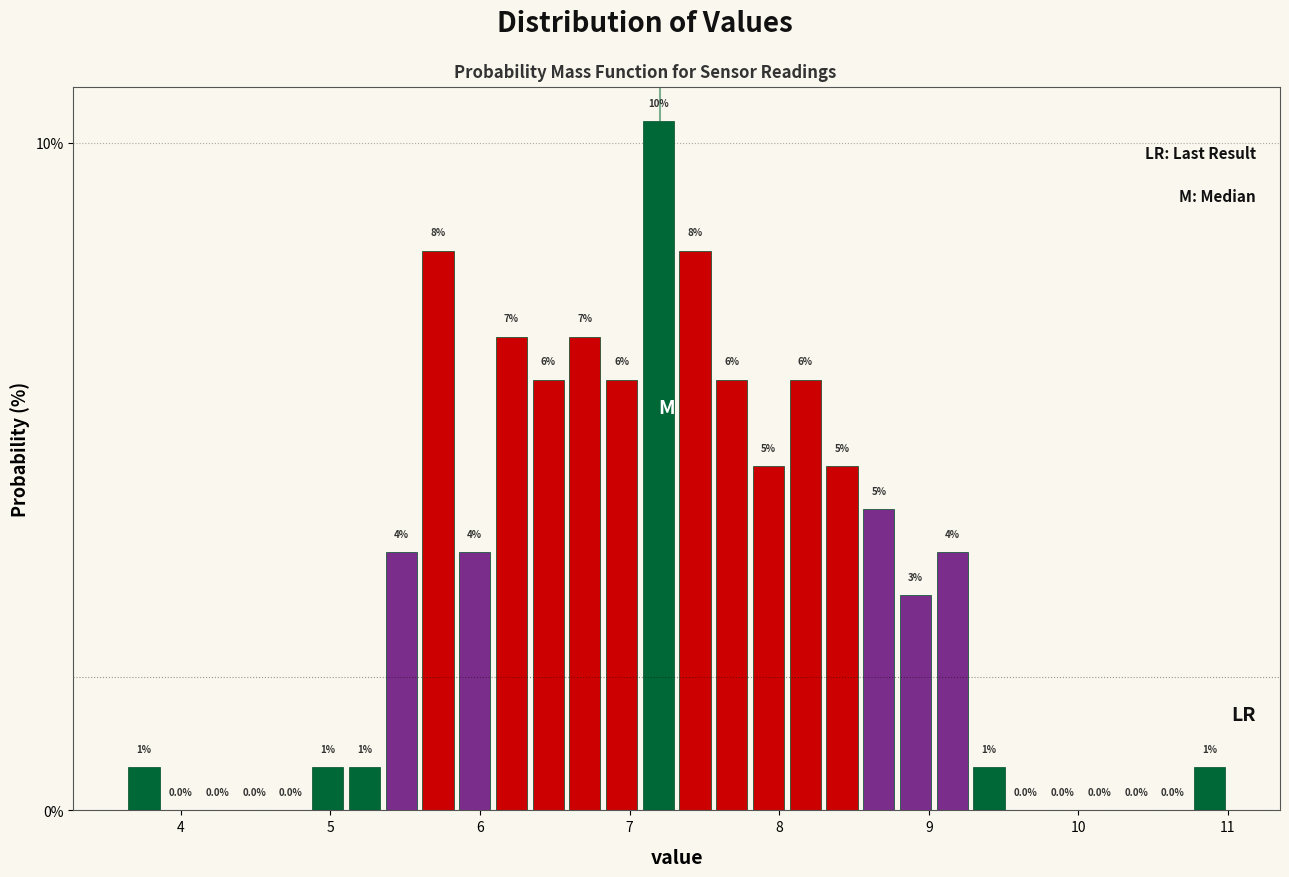

Read against the x-axis, roughly where is the centre of the tallest bar?

7.2